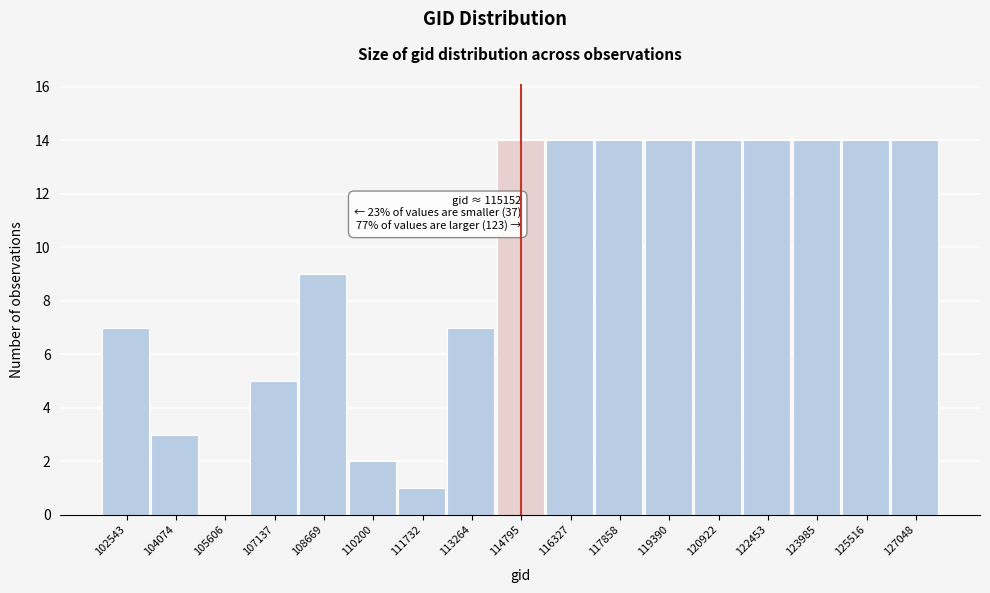

Reading left to right, what are all the values shown in this chart?

102543=7	104074=3	105606=0	107137=5	108669=9	110200=2	111732=1	113264=7	114795=14	116327=14	117858=14	119390=14	120922=14	122453=14	123985=14	125516=14	127048=14